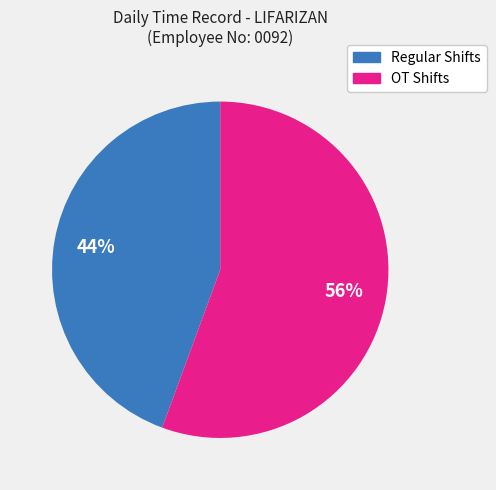

Is there any slice that represents more than half of the pie?

Yes